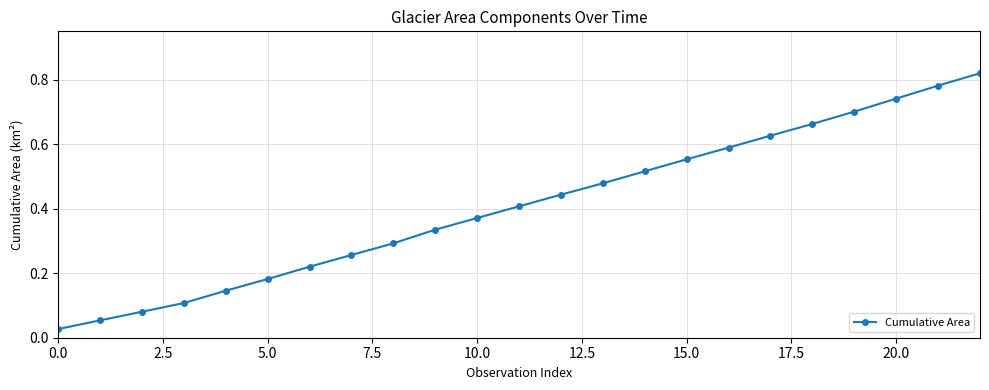

What is the sum of all values?

9.4